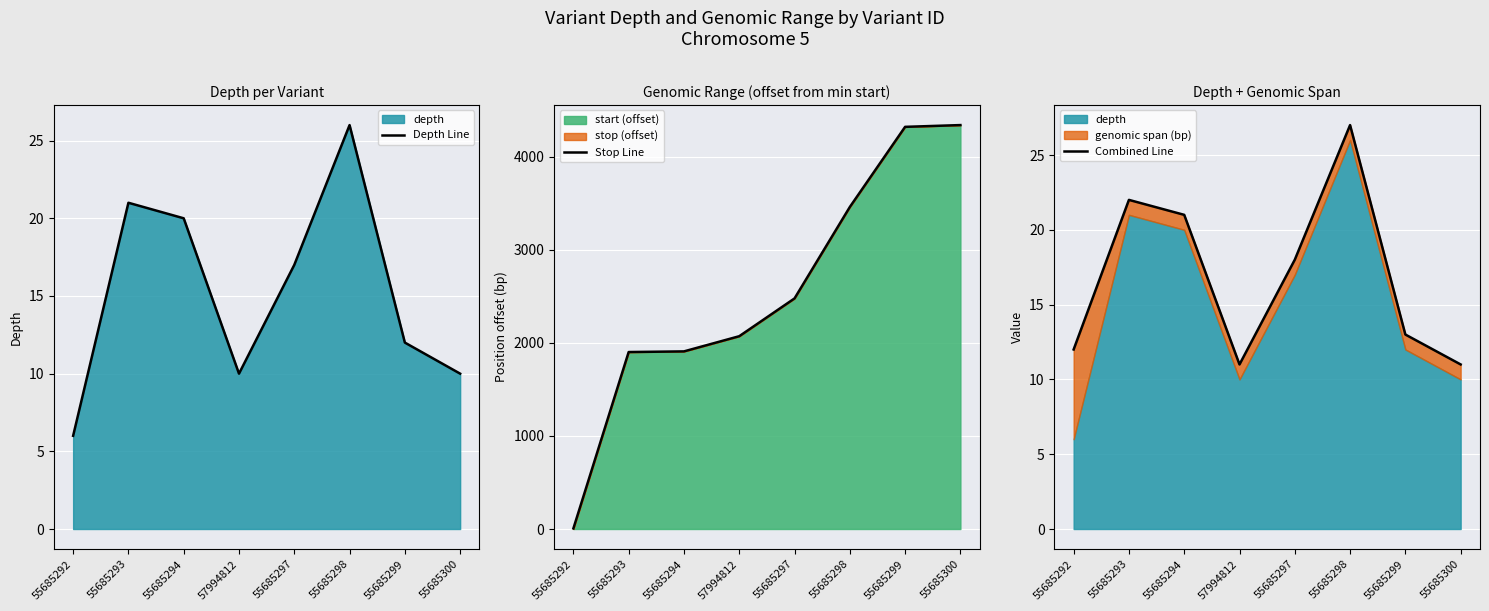

True or false: Depth Line and Combined Line intersect in this chart.

False